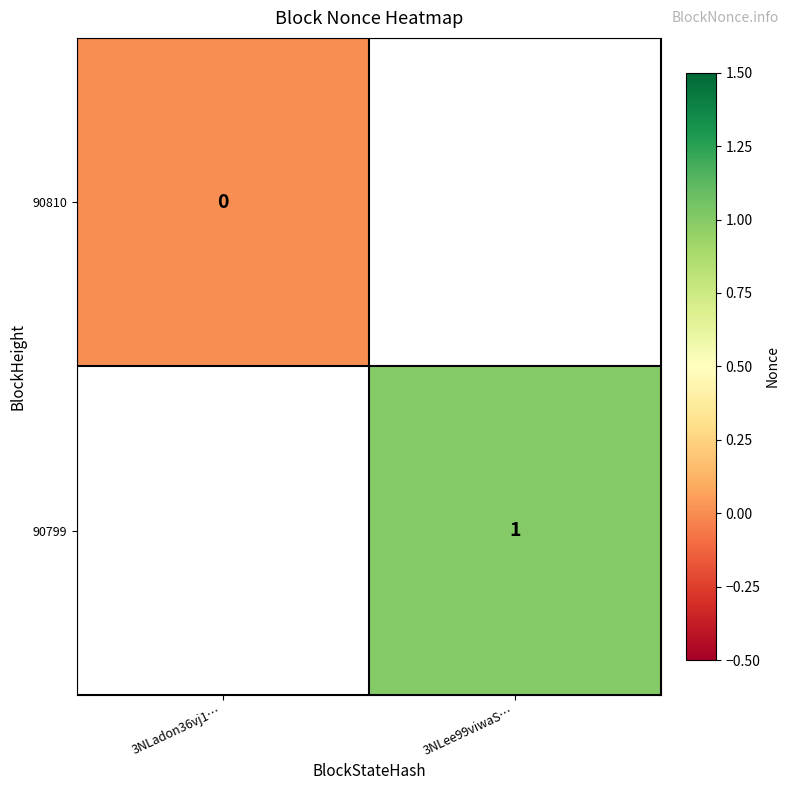

The value of 90799 at 3NLee99viwaS… is 1. True or false?

True